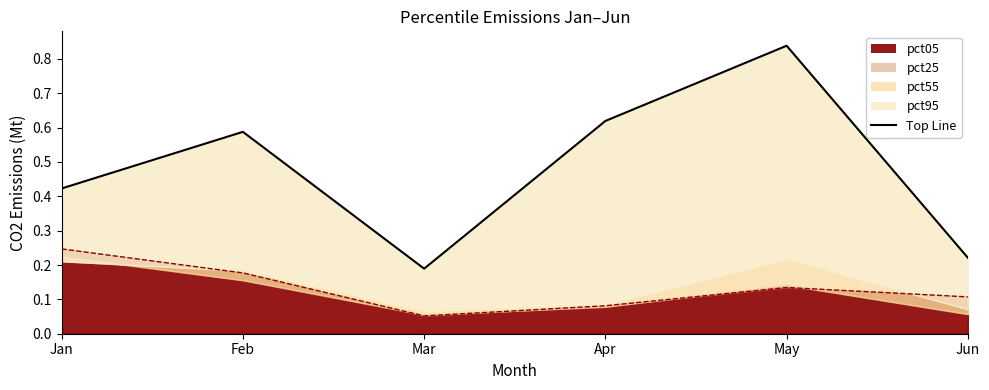

True or false: pct95 and pct05 intersect in this chart.

False